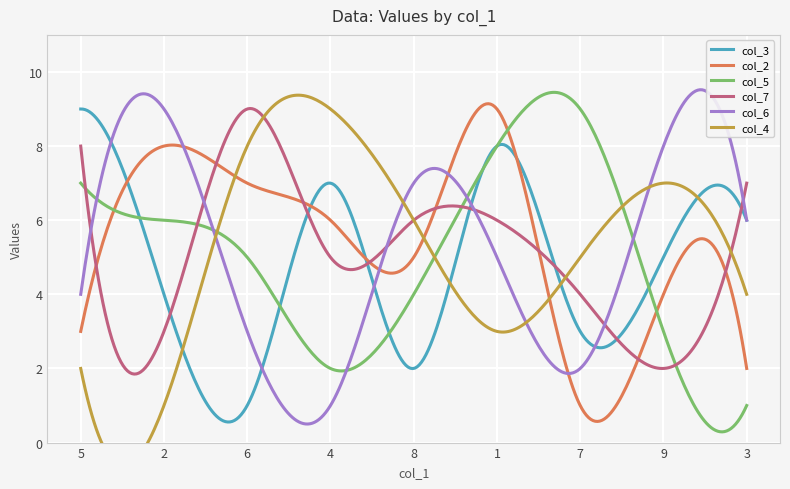

Which label corresponds to the largest value in the chart?

5